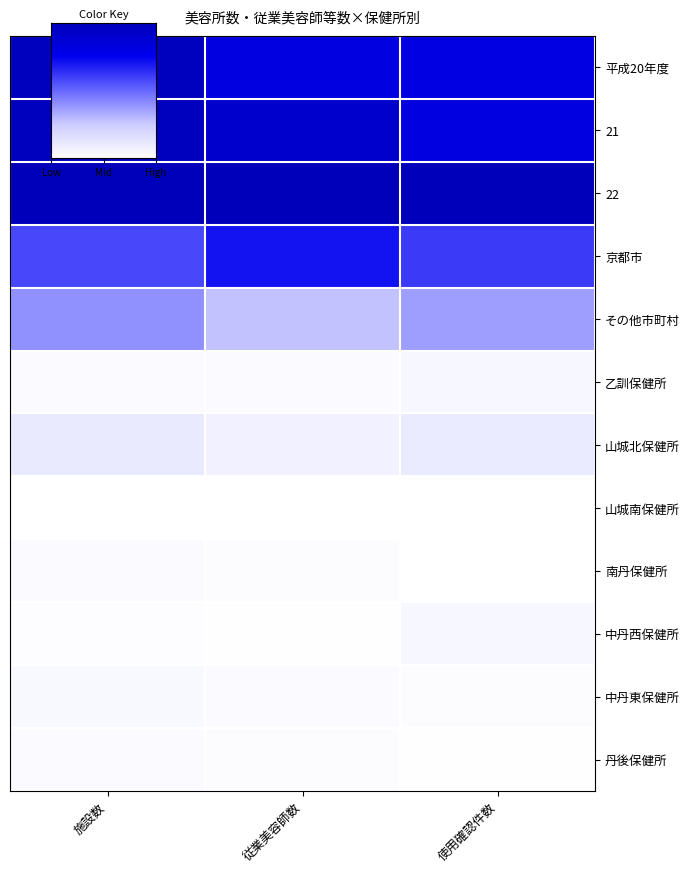

Reading left to right, what are all the values shown in this chart?

平成20年度: 施設数=1.0	従業美容師数=0.8	使用確認件数=0.8
21: 施設数=1.0	従業美容師数=0.9	使用確認件数=0.8
22: 施設数=1.0	従業美容師数=1.0	使用確認件数=1.0
京都市: 施設数=0.6	従業美容師数=0.7	使用確認件数=0.6
その他市町村: 施設数=0.4	従業美容師数=0.3	使用確認件数=0.4
乙訓保健所: 施設数=0.0	従業美容師数=0.0	使用確認件数=0.0
山城北保健所: 施設数=0.1	従業美容師数=0.1	使用確認件数=0.1
山城南保健所: 施設数=0.0	従業美容師数=0.0	使用確認件数=0.0
南丹保健所: 施設数=0.0	従業美容師数=0.0	使用確認件数=0.0
中丹西保健所: 施設数=0.0	従業美容師数=0.0	使用確認件数=0.0
中丹東保健所: 施設数=0.0	従業美容師数=0.0	使用確認件数=0.0
丹後保健所: 施設数=0.0	従業美容師数=0.0	使用確認件数=0.0